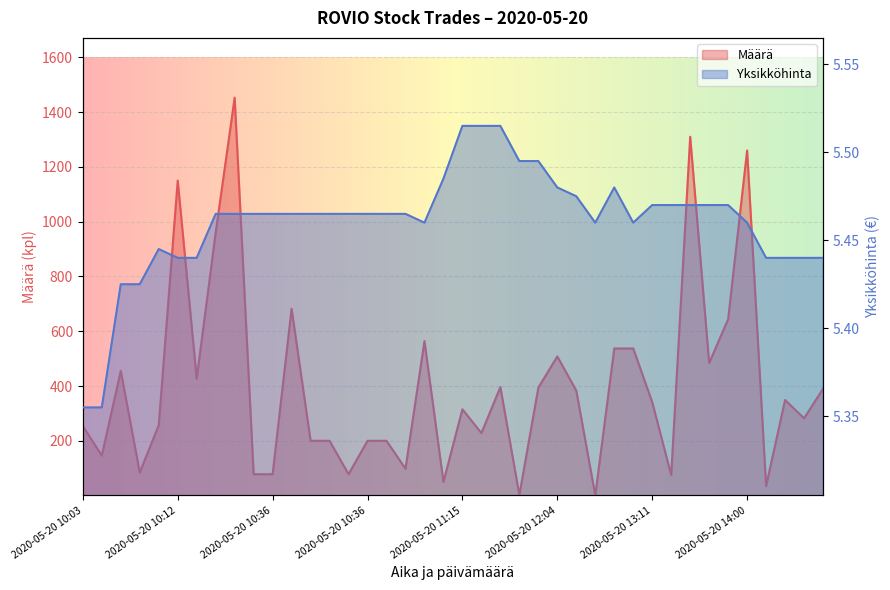

Rank the series by their average value, from lowest to highest.

Yksikköhinta, Määrä